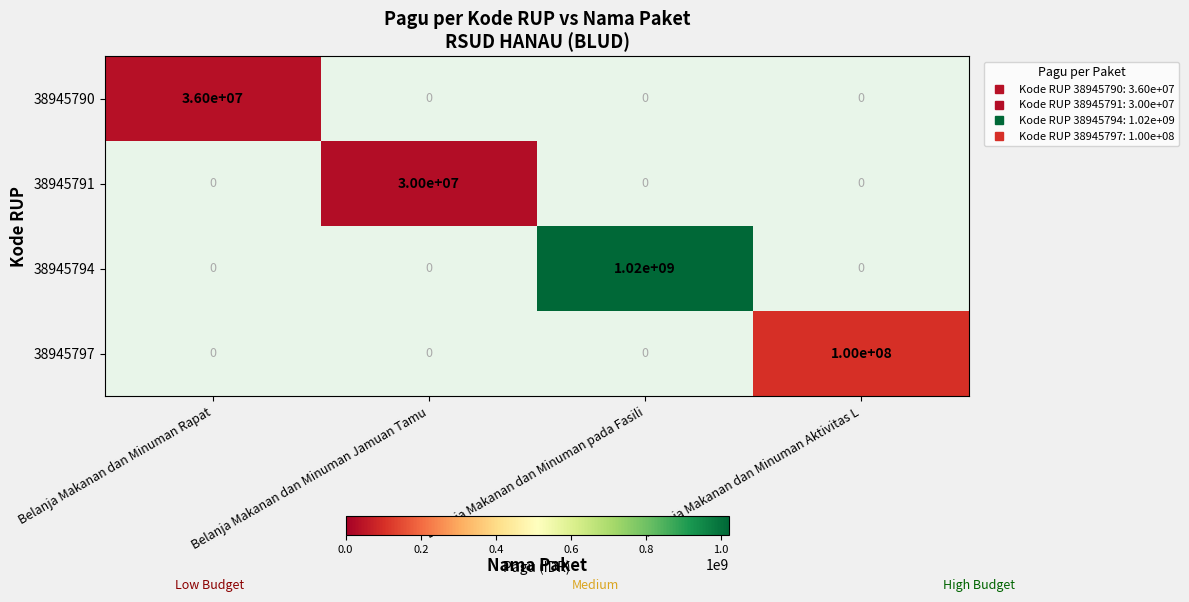

At Belanja Makanan dan Minuman Aktivitas L, list the series in order from smallest to largest.

38945790, 38945791, 38945794, 38945797